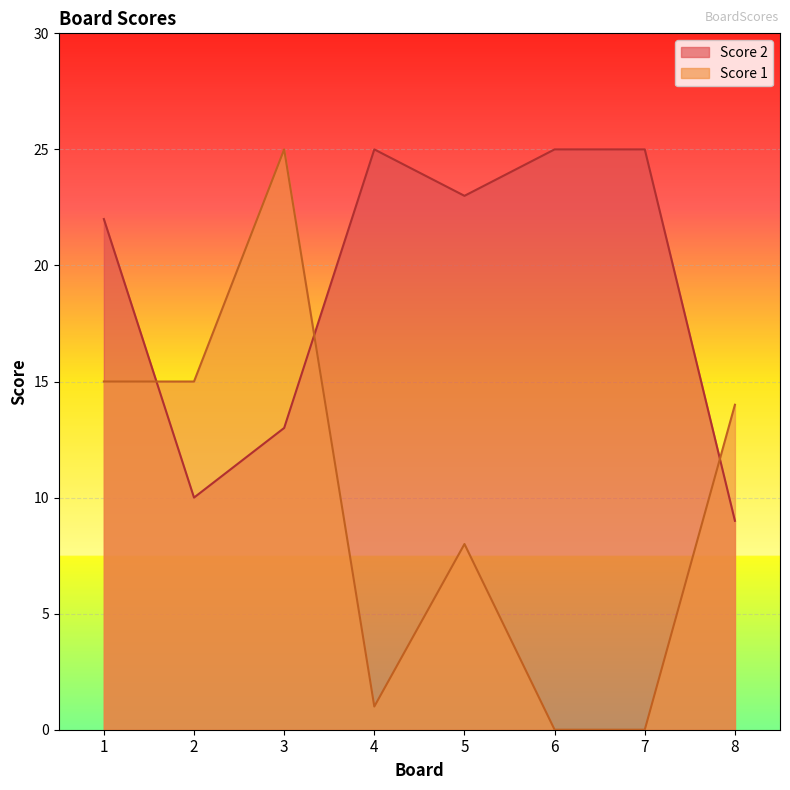

How many series are shown in this chart?

2